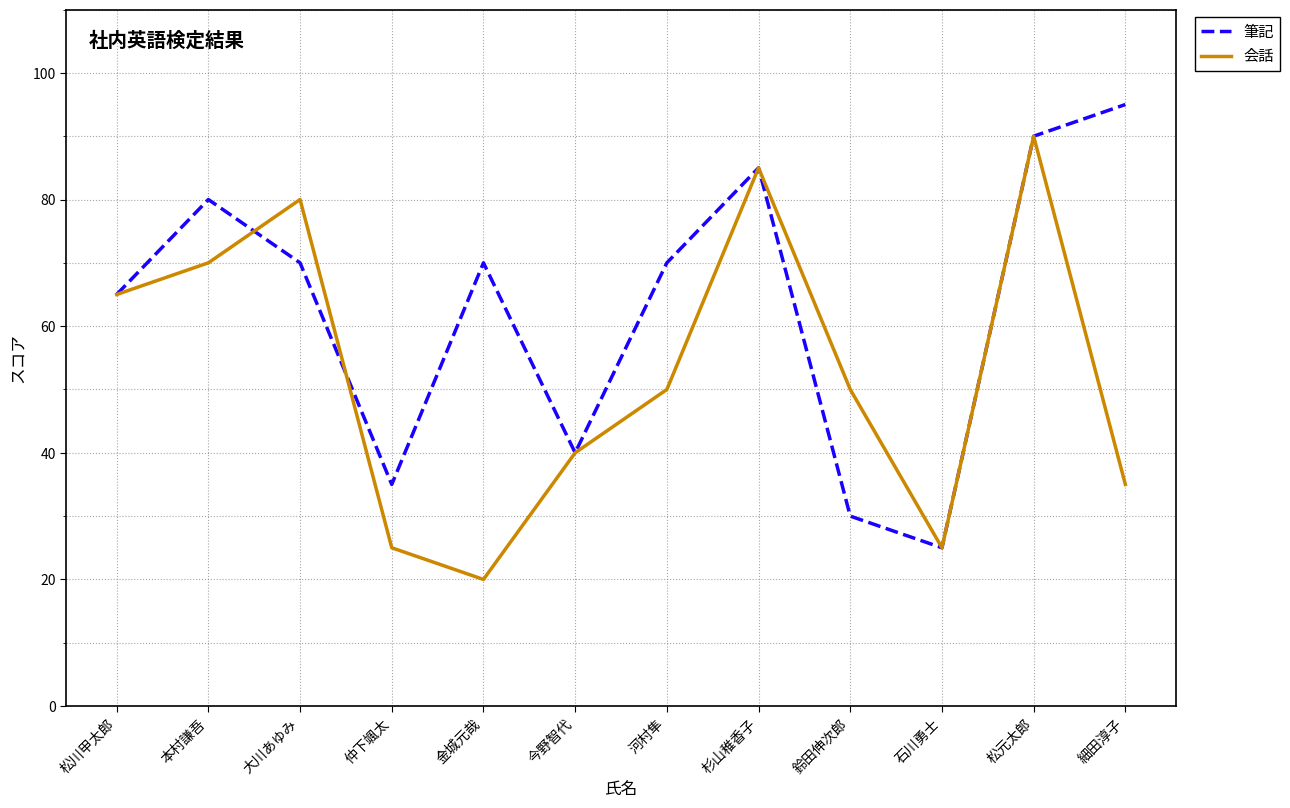

Reading left to right, transcribe all the data shown in this chart.

筆記: 65	80	70	35	70	40	70	85	30	25	90	95
会話: 65	70	80	25	20	40	50	85	50	25	90	35